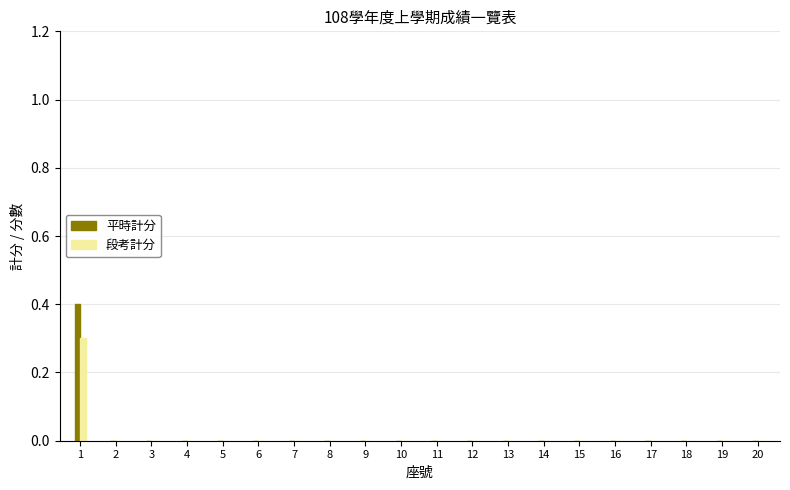

What is the maximum value shown in the chart?

0.4